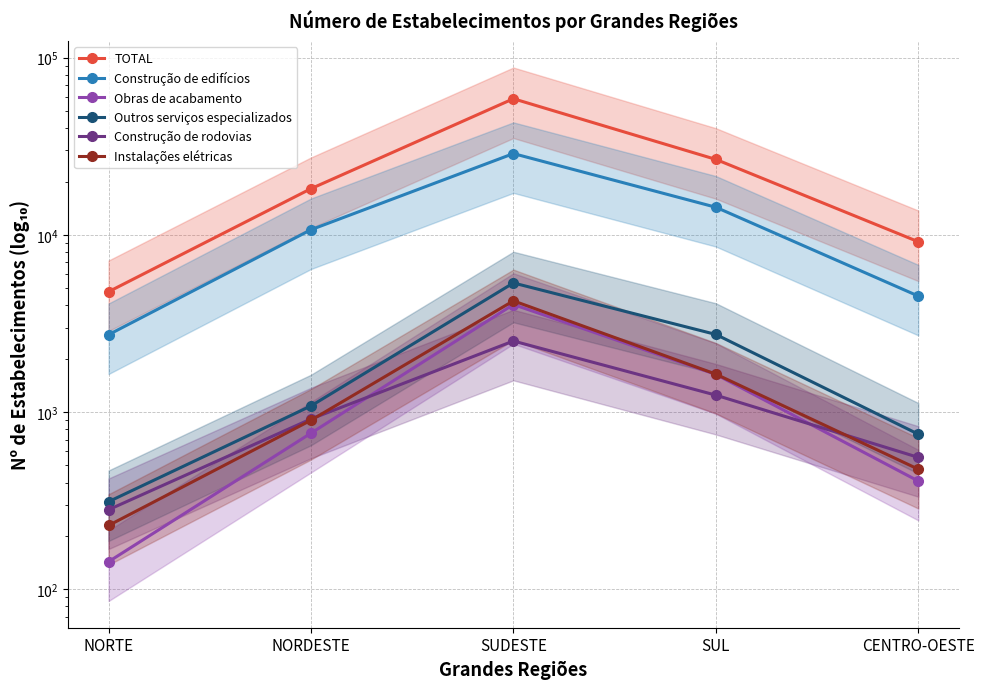

How many distinct data groups are displayed?

6